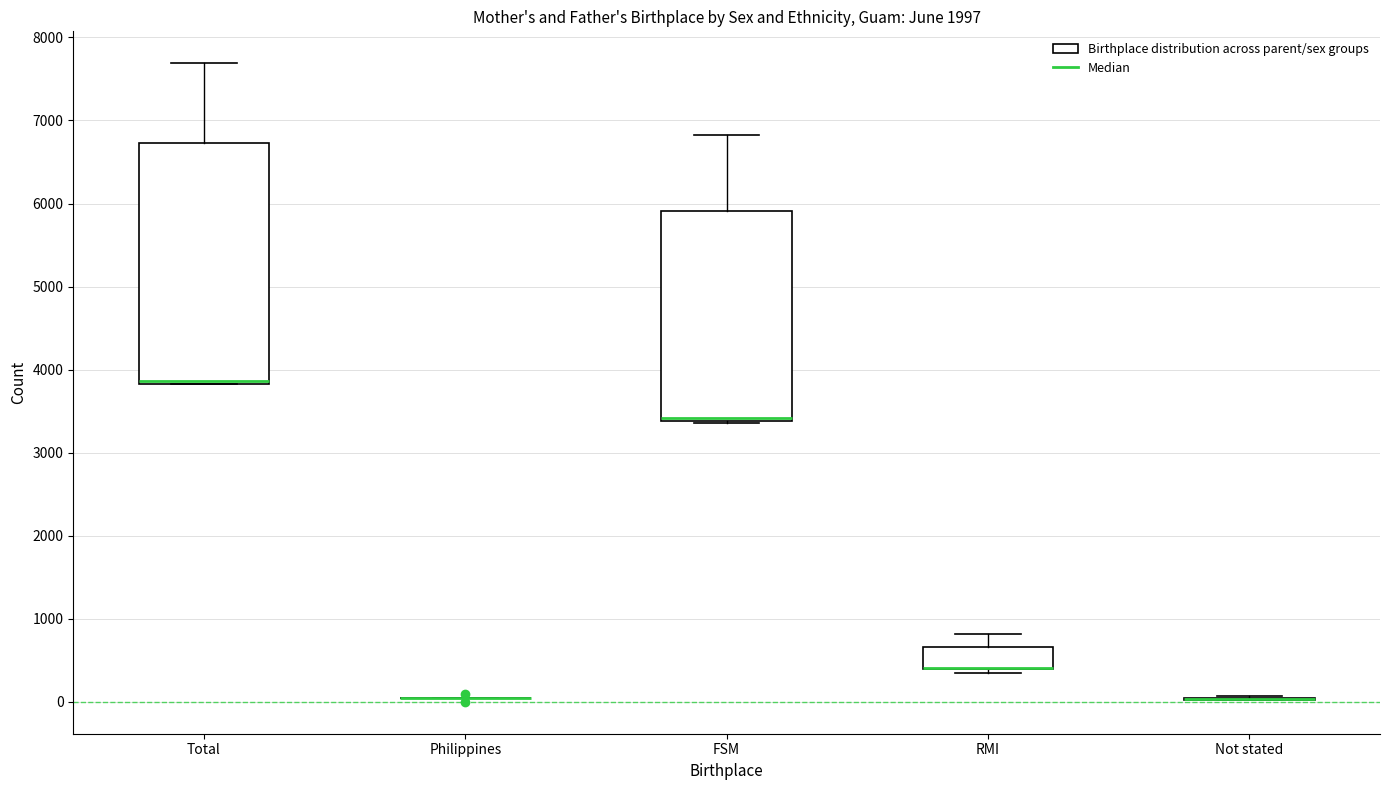

Reading left to right, transcribe this box plot: for each box, give where its median line is, the range the box spans, and where its two whiskers end, as read against the y-axis. The values are not printed on the chart, so give them approximately, as read against the axis.

Total: median 3900, box 3800 to 6700, whiskers 3800 to 7700
Philippines: box collapsed to a line at 0, whiskers 0 to 0
FSM: median 3400 (drawn on the box's lower edge), box 3400 to 5900, whiskers 3400 to 6800
RMI: median 400 (drawn on the box's lower edge), box 400 to 700, whiskers 400 (just below the box's lower edge) to 800
Not stated: box collapsed to a line at 0, whiskers 0 to 100